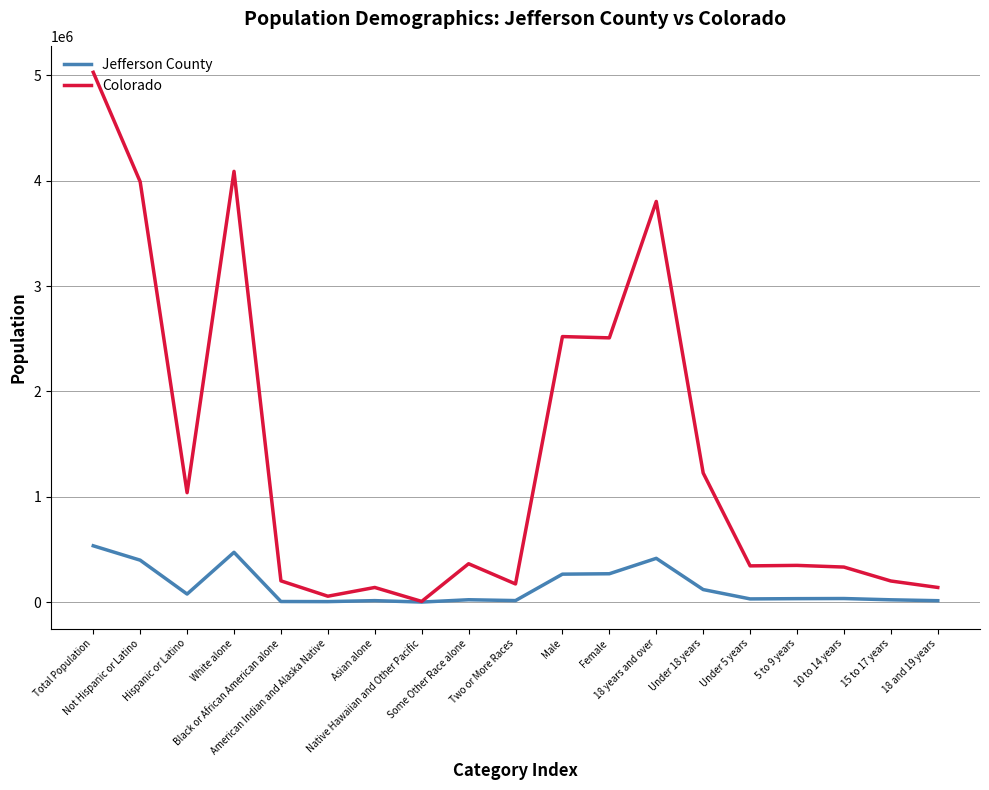

What is the maximum value for Jefferson County?

534543